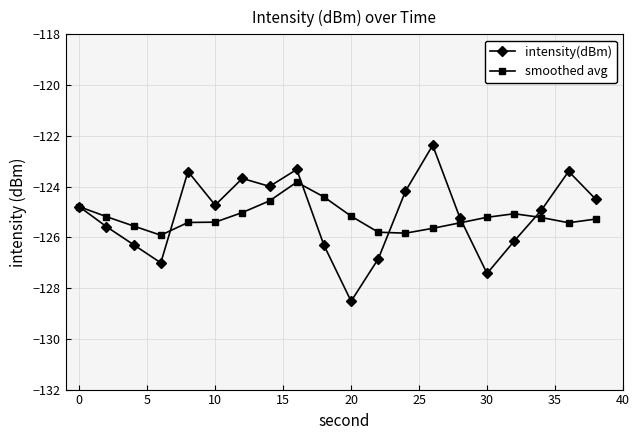

How many series are shown in this chart?

2